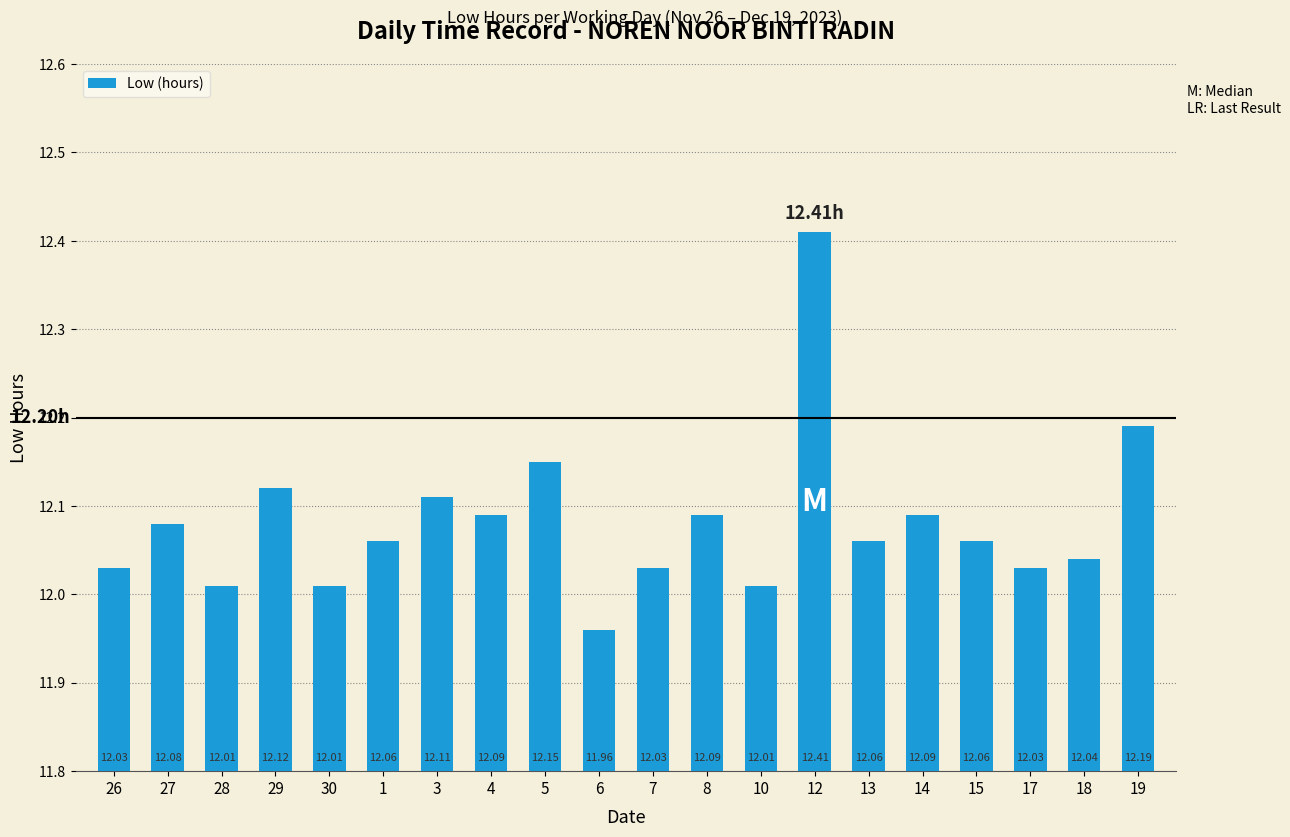

Reading right to left, transcribe all the data shown in this chart.

12.2	12.0	12.0	12.1	12.1	12.1	12.4	12.0	12.1	12.0	12.0	12.2	12.1	12.1	12.1	12.0	12.1	12.0	12.1	12.0